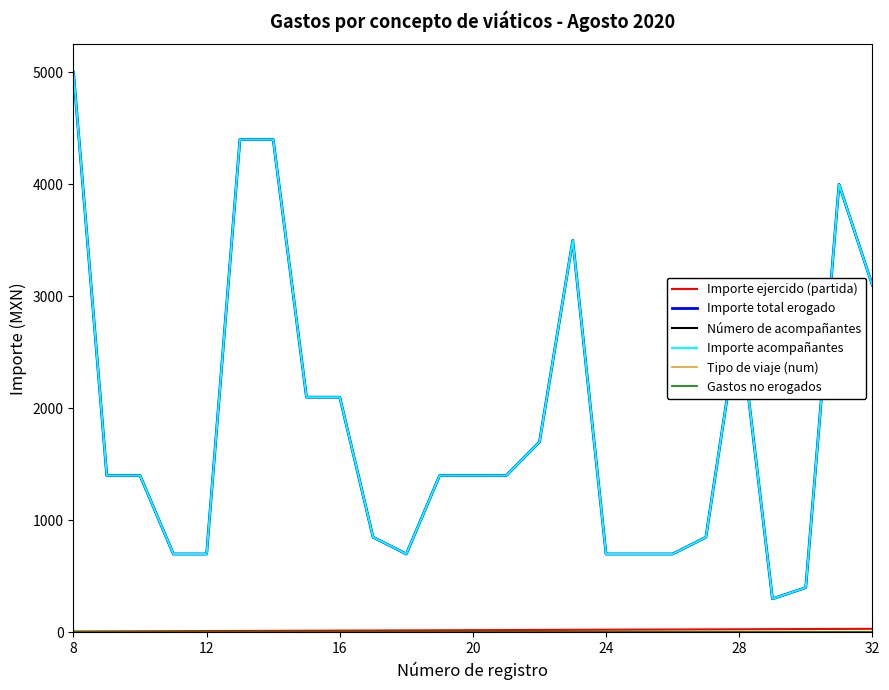

Does the chart display data point markers on the line(s)?

No